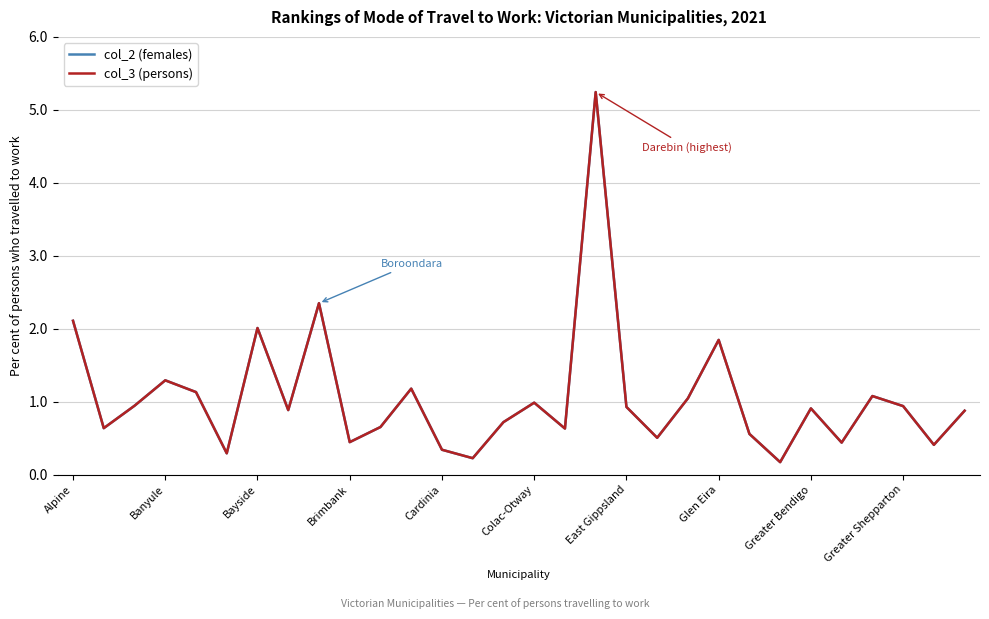

What is the maximum value shown in the chart?

5.2